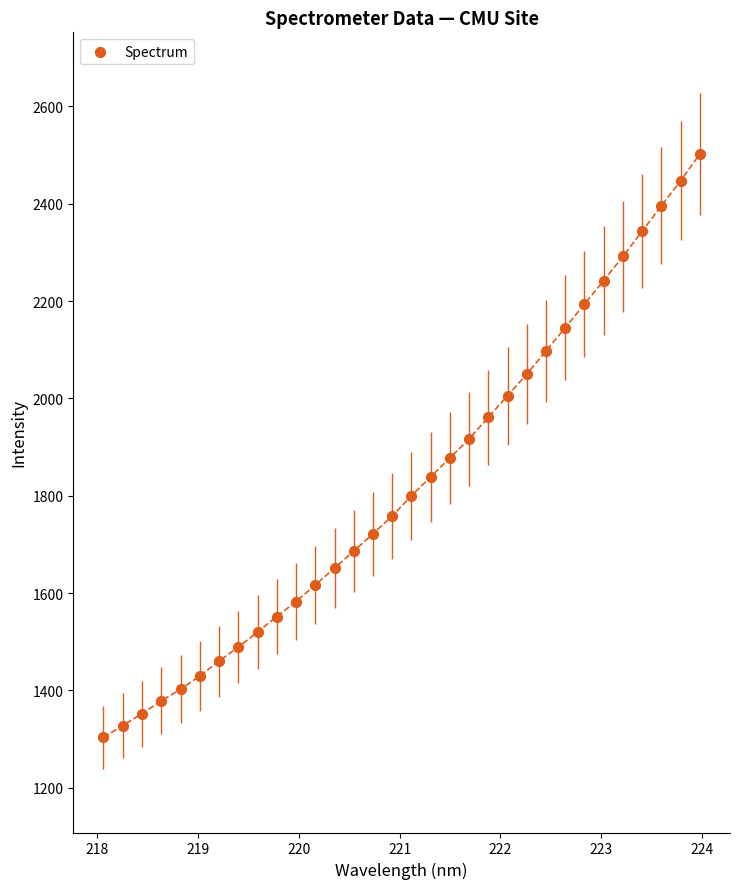

What is the range of X values (max minus min)?

5.9